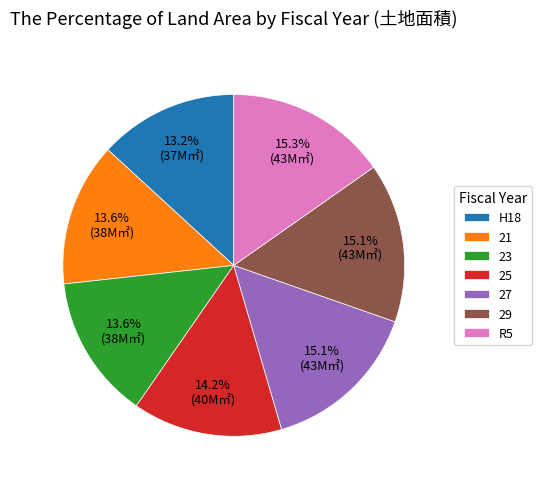

What is the ratio of the value at R5 to the value at H18?

1.2